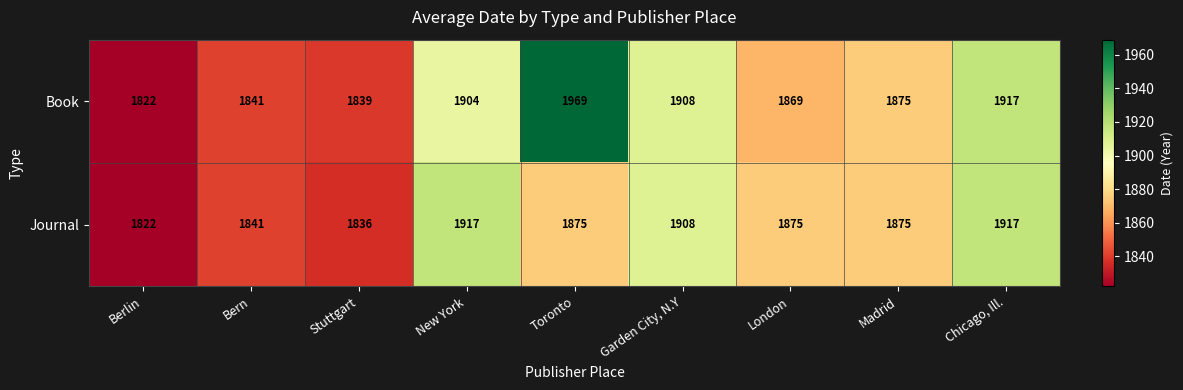

What is the difference between the second highest and minimum values in the Book series?

95